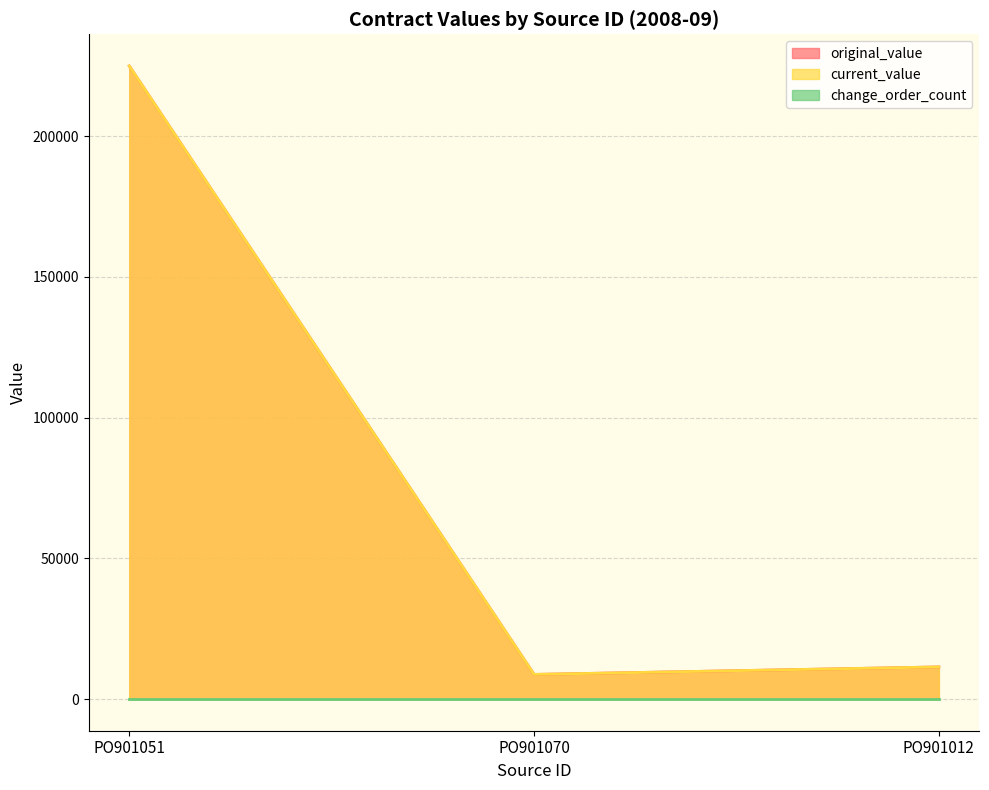

Does the chart display data point markers on the line(s)?

No